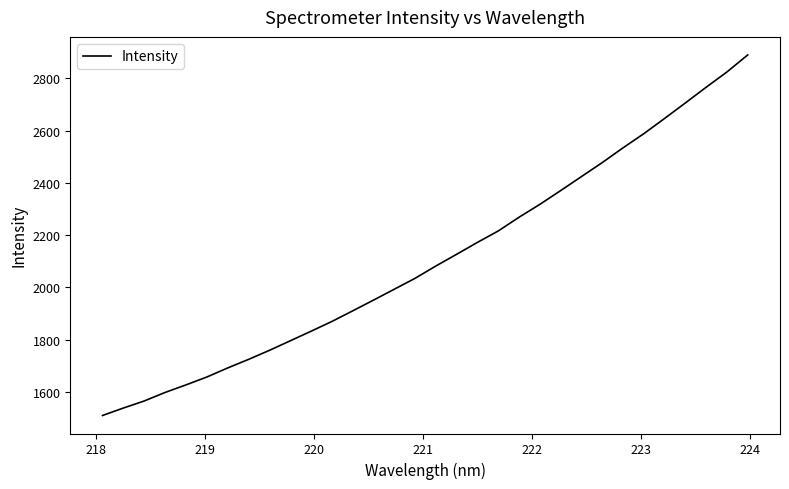

What is the difference between the maximum and minimum values?

1380.4